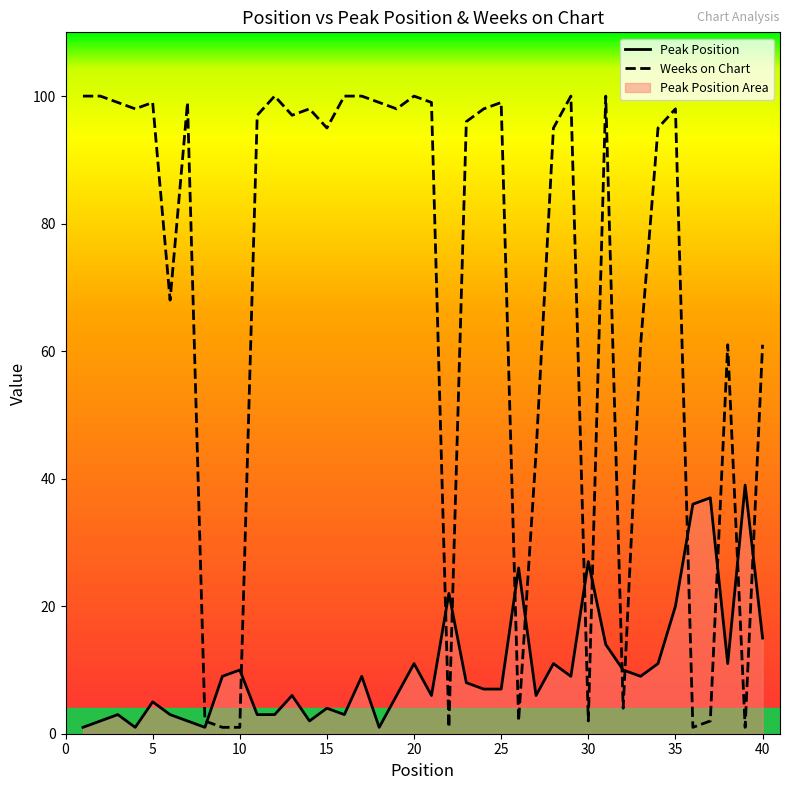

Is it true that Weeks on Chart equals 99 at 5?

True